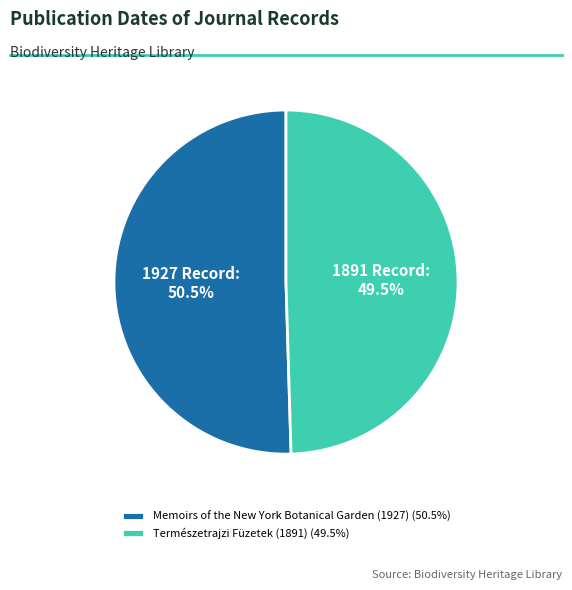

What percentage is NOT represented by Memoirs of the New York Botanical Garden (1927)?

49.5%